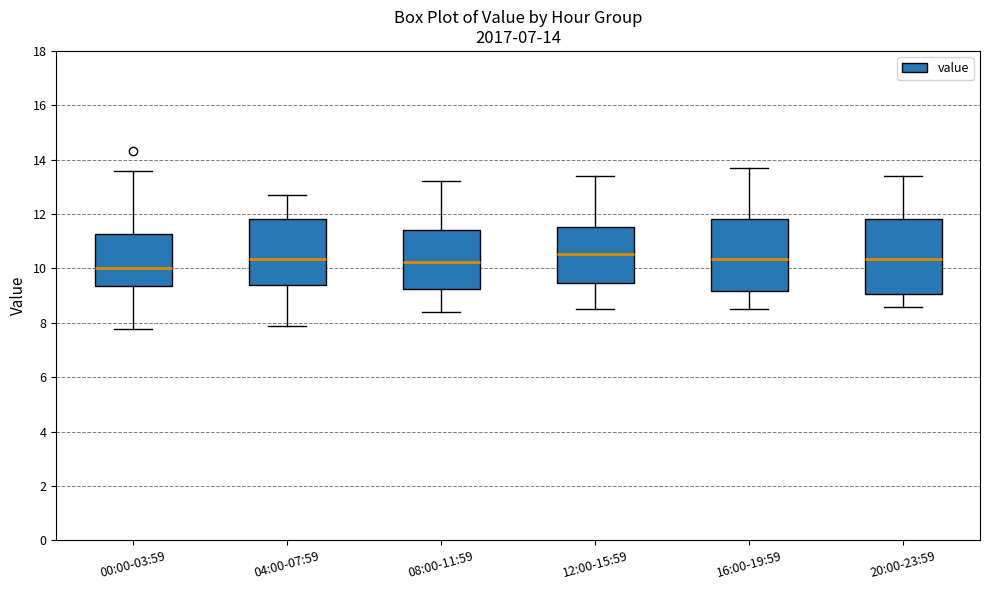

Which box has the lowest median line?

00:00-03:59